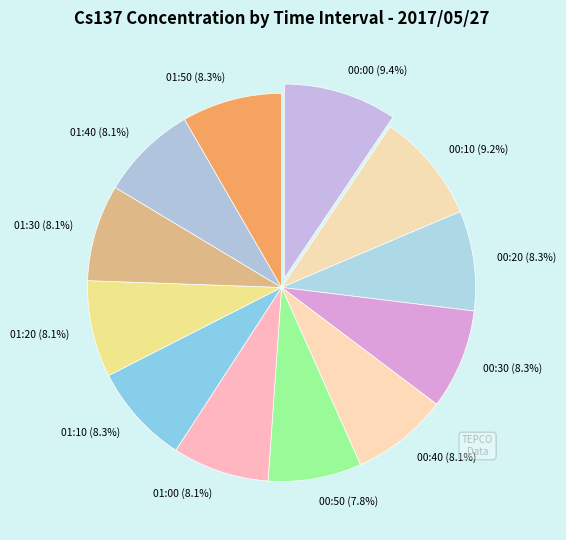

Between 01:10 (8.3%) and 00:50 (7.8%), which is larger?

01:10 (8.3%)